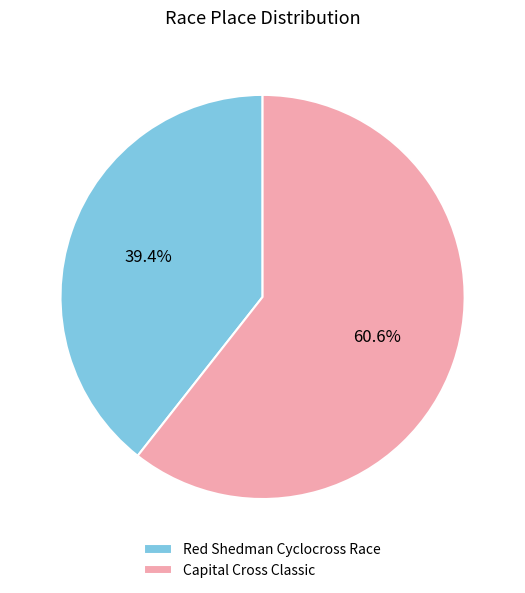

What percentage is the Capital Cross Classic slice, to the nearest percent?

61%